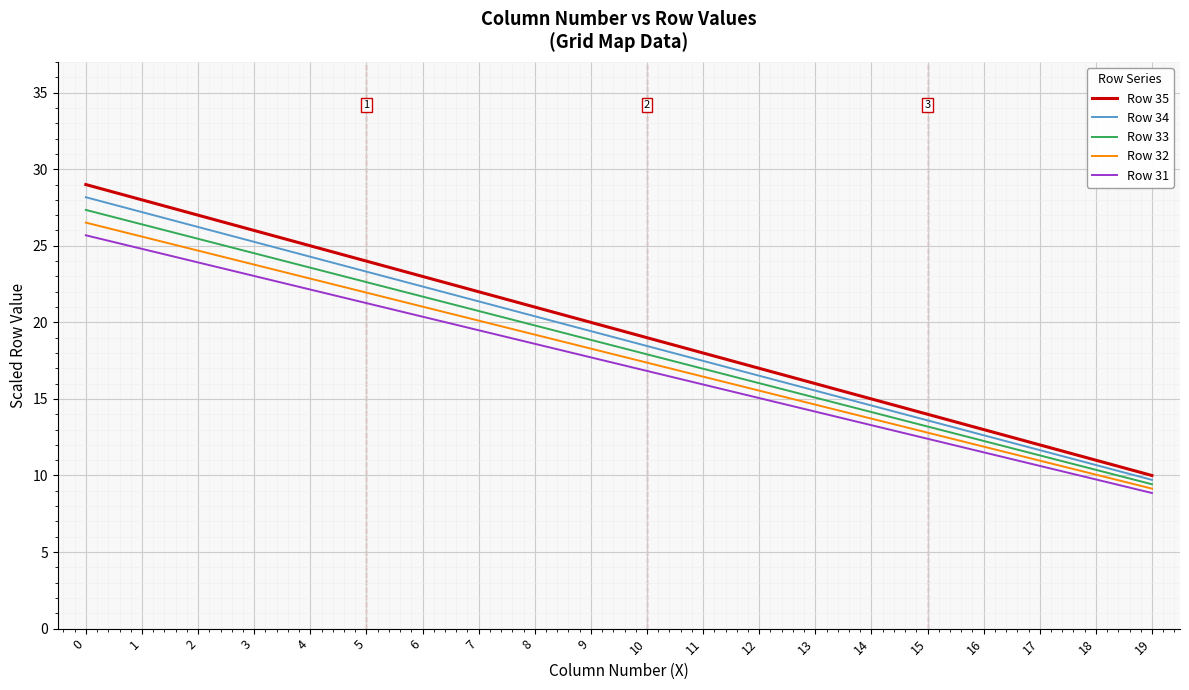

Reading right to left, list all the values displayed in this chart.

Row 35: 10.0	11.0	12.0	13.0	14.0	15.0	16.0	17.0	18.0	19.0	20.0	21.0	22.0	23.0	24.0	25.0	26.0	27.0	28.0	29.0
Row 34: 9.7	10.7	11.7	12.6	13.6	14.6	15.5	16.5	17.5	18.5	19.4	20.4	21.4	22.3	23.3	24.3	25.3	26.2	27.2	28.2
Row 33: 9.4	10.4	11.3	12.3	13.2	14.1	15.1	16.0	17.0	17.9	18.9	19.8	20.7	21.7	22.6	23.6	24.5	25.5	26.4	27.3
Row 32: 9.1	10.1	11.0	11.9	12.8	13.7	14.6	15.5	16.5	17.4	18.3	19.2	20.1	21.0	21.9	22.9	23.8	24.7	25.6	26.5
Row 31: 8.9	9.7	10.6	11.5	12.4	13.3	14.2	15.1	15.9	16.8	17.7	18.6	19.5	20.4	21.3	22.1	23.0	23.9	24.8	25.7